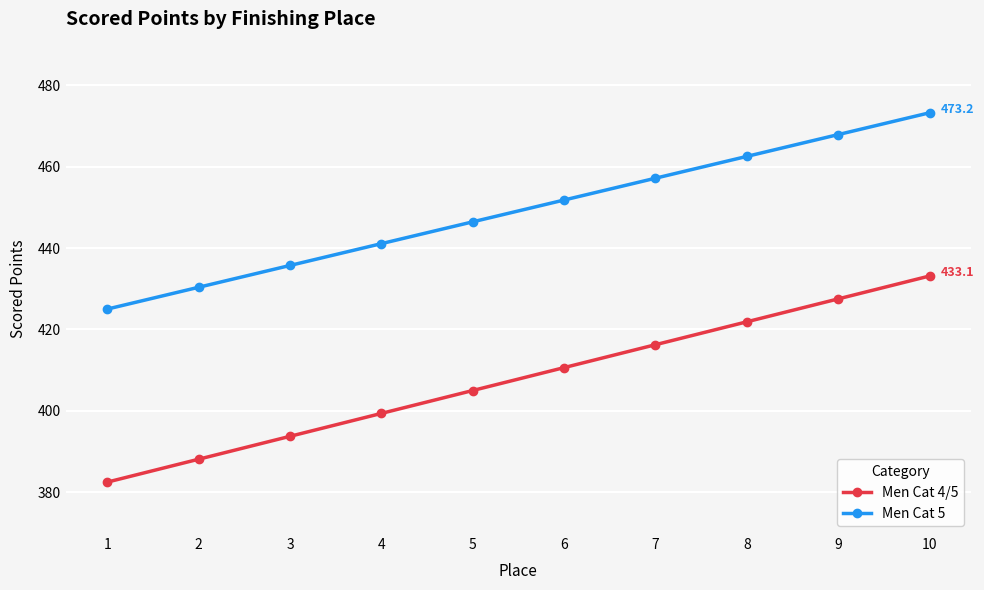

True or false: Men Cat 4/5 and Men Cat 5 cross at least once.

False